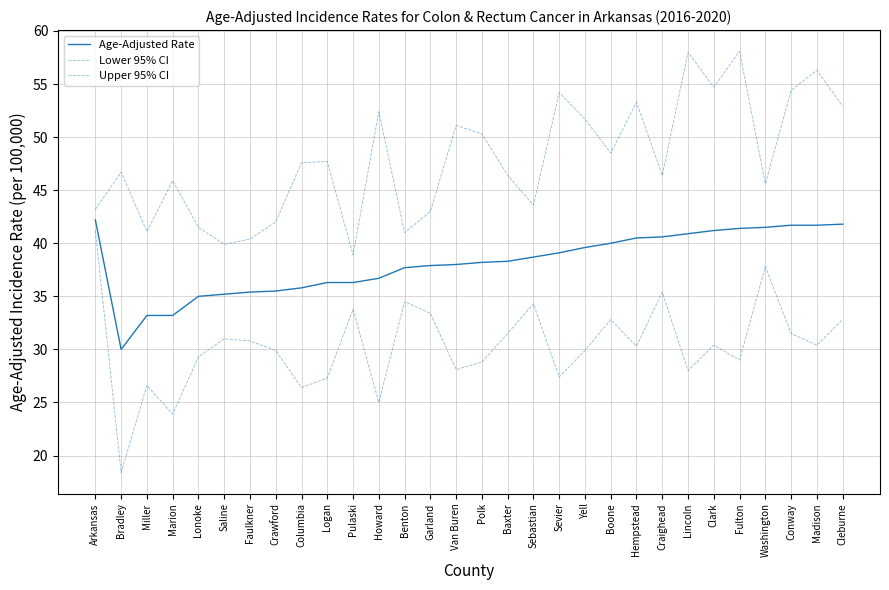

What is the approximate value of Age-Adjusted Rate at Polk?

38.2